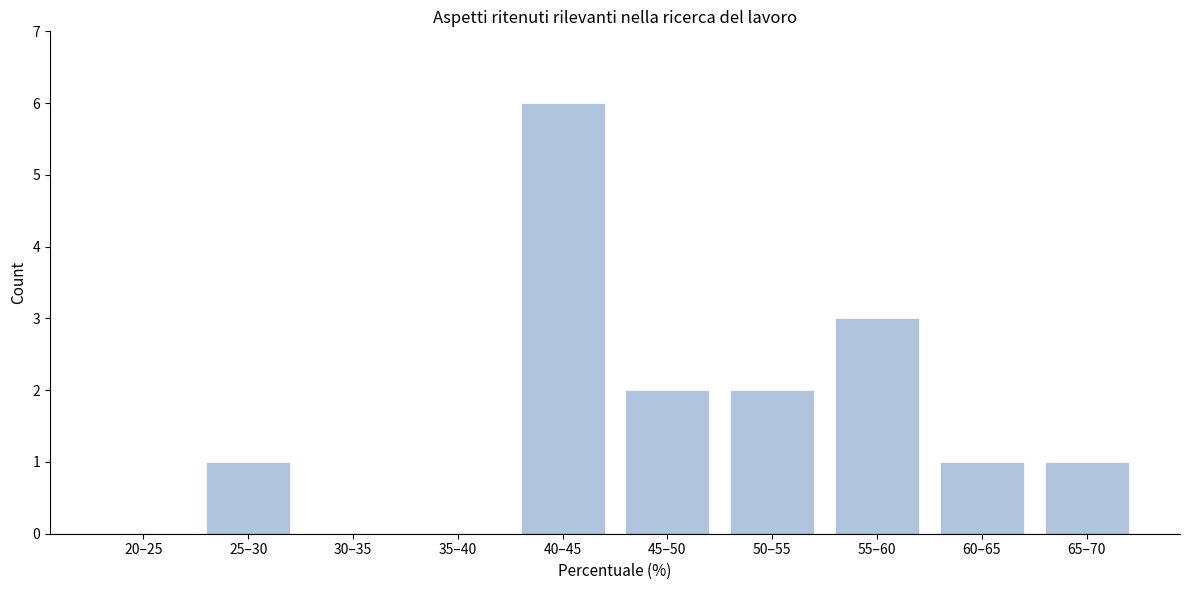

Reading left to right, transcribe all the data shown in this chart.

20–25=0	25–30=1	30–35=0	35–40=0	40–45=6	45–50=2	50–55=2	55–60=3	60–65=1	65–70=1